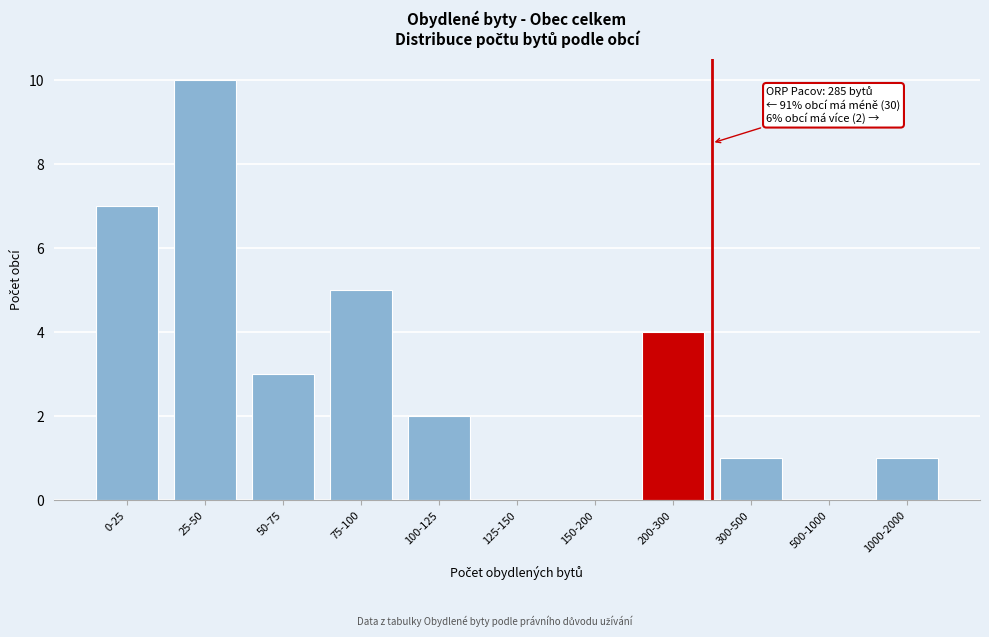

Reading left to right, transcribe all the data shown in this chart.

0-25=7	25-50=10	50-75=3	75-100=5	100-125=2	125-150=0	150-200=0	200-300=4	300-500=1	500-1000=0	1000-2000=1